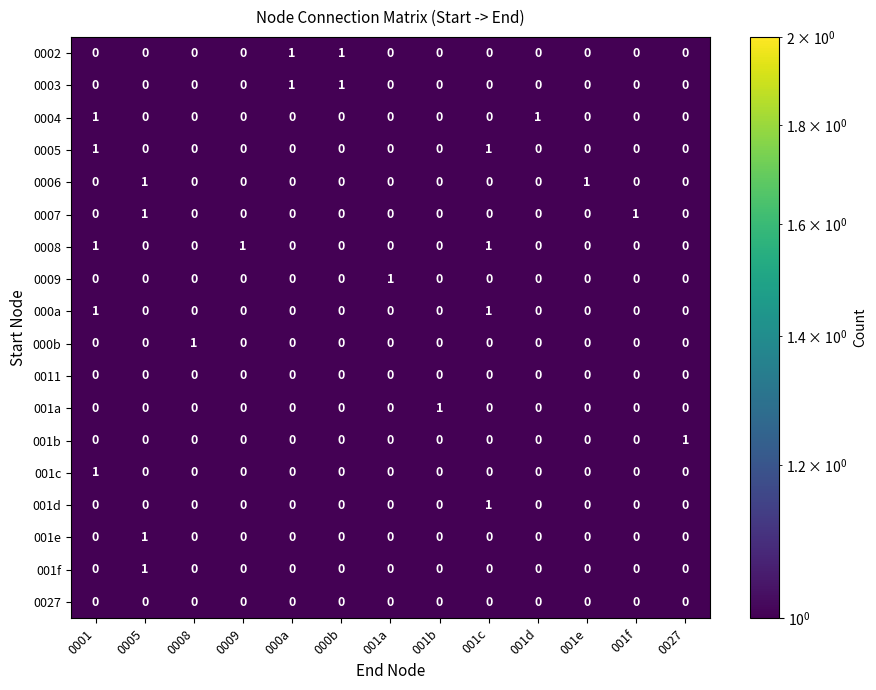

Which series has the largest total across all categories?

0008